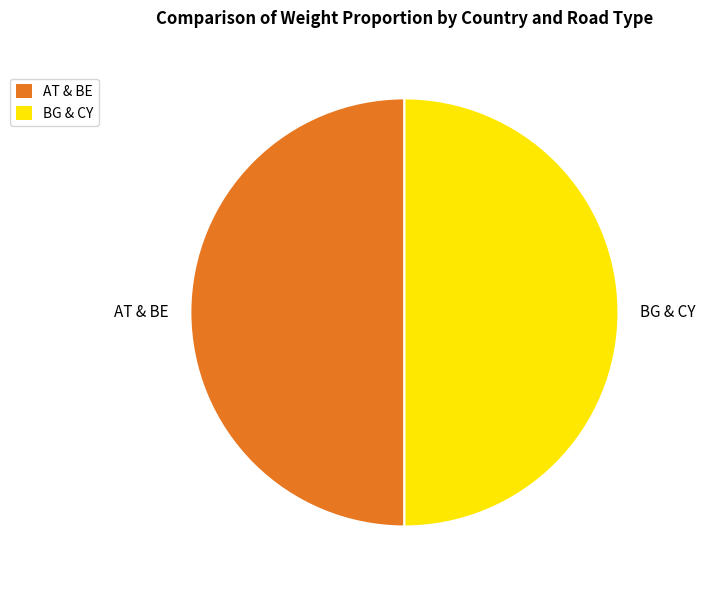

Is it true that BG & CY is 45% of the pie?

False